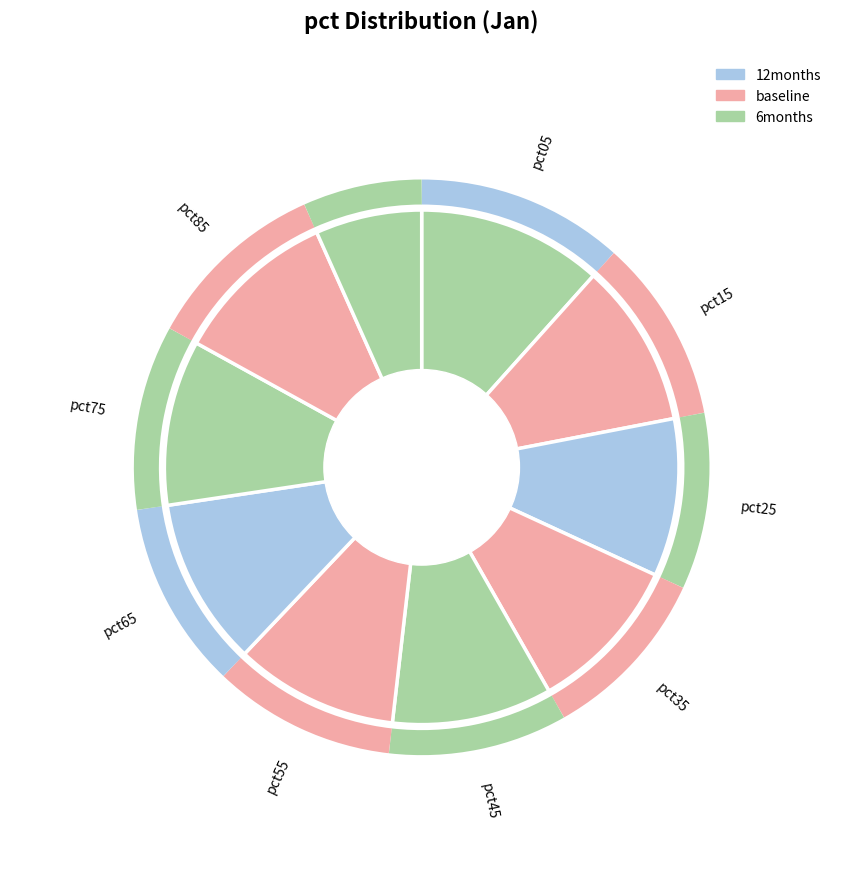

To the nearest percent, what is the difference between the largest and smallest slice percentages?

5%